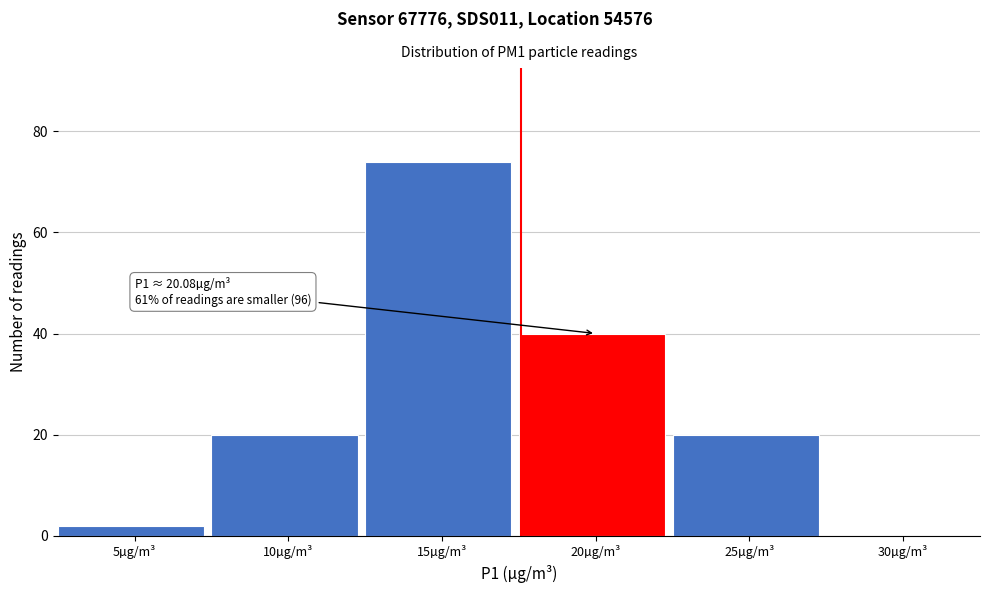

Reading left to right, transcribe all the data shown in this chart.

5µg/m³=2	10µg/m³=20	15µg/m³=74	20µg/m³=40	25µg/m³=20	30µg/m³=0